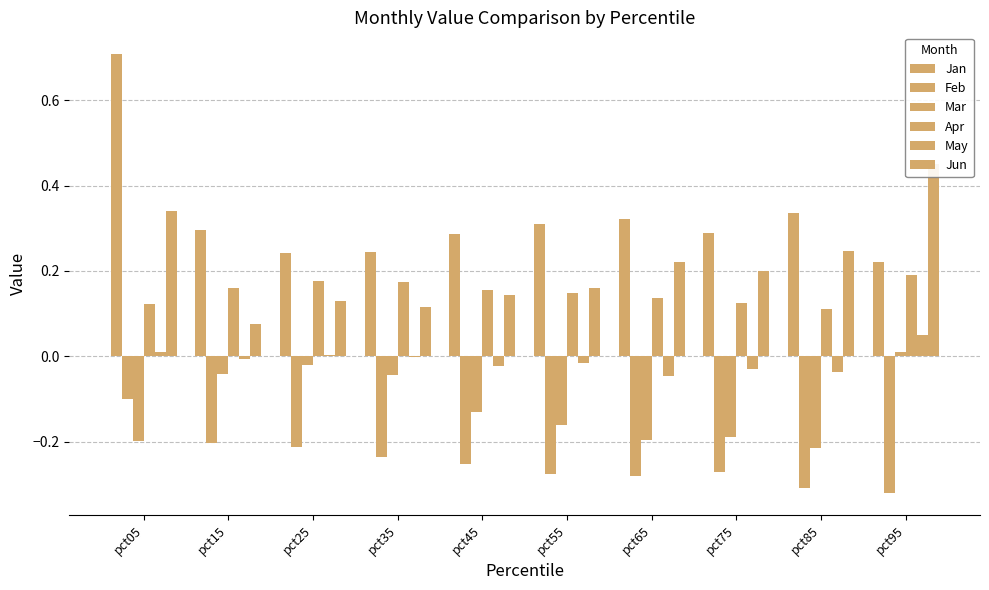

What is the spread (max minus min) of values at pct25?

0.5